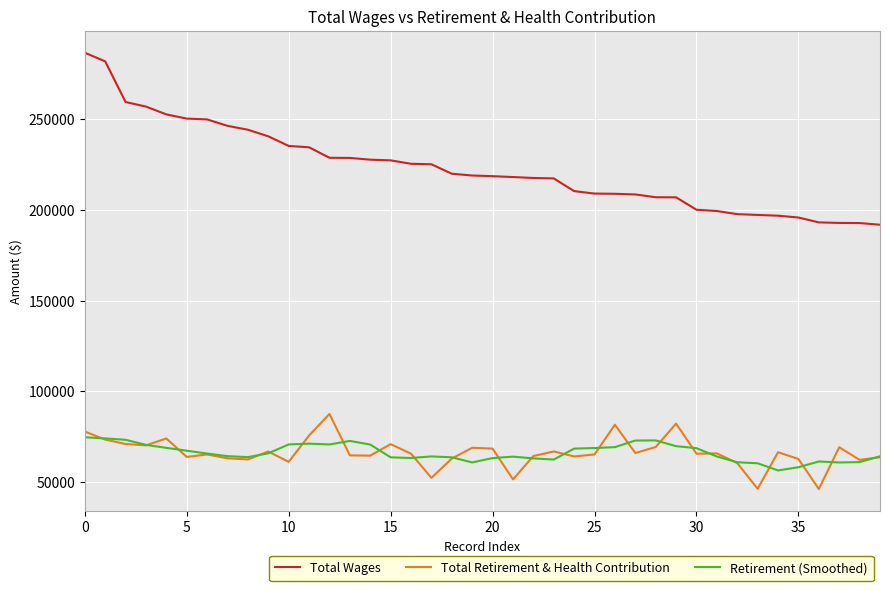

What is the average value of the Total Retirement & Health Contribution series?

66324